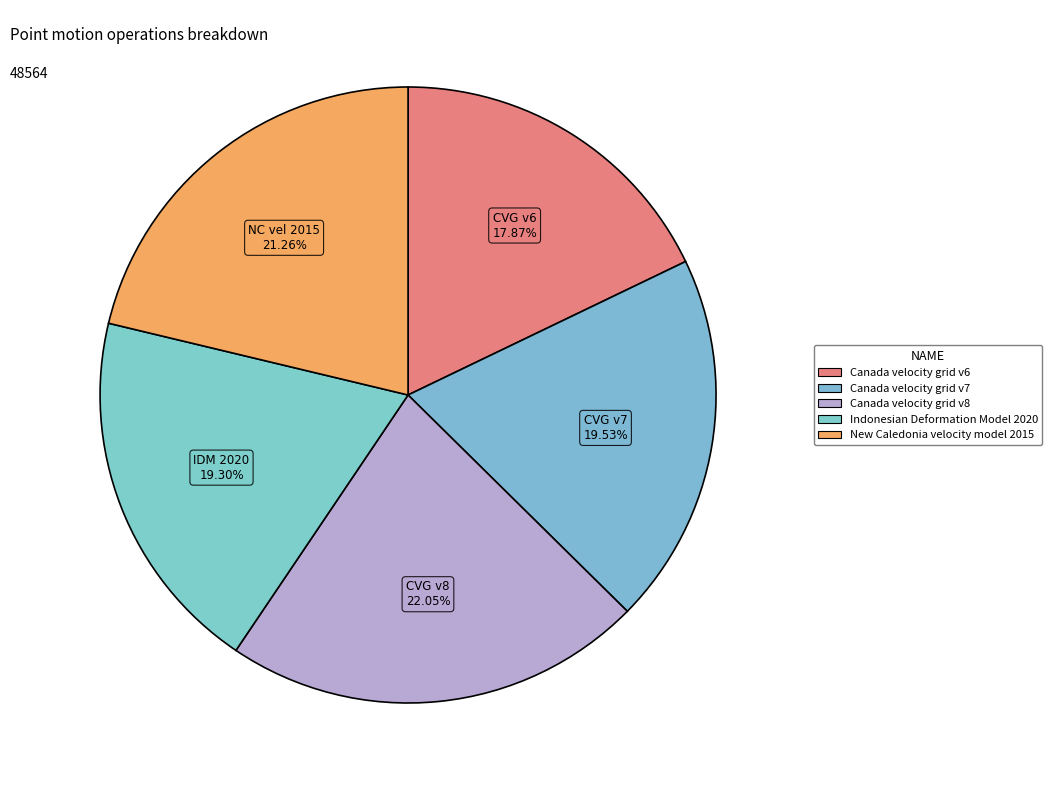

How many slices are in this pie chart?

5